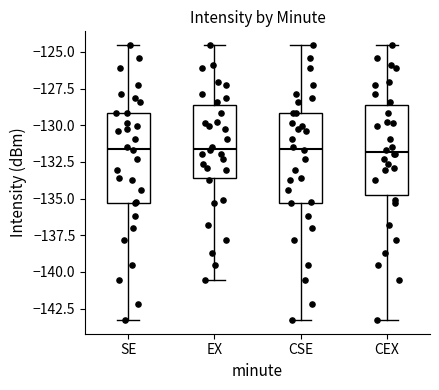

Reading left to right, transcribe this box plot: for each box, give where its median line is, the range the box spans, and where its two whiskers end, as read against the y-axis. The values are not printed on the chart, so give them approximately, as read against the axis.

SE: median -131.5, box -135.5 to -129.0, whiskers -143.5 to -124.5
EX: median -131.5, box -133.5 to -128.5, whiskers -140.5 to -124.5
CSE: median -131.5, box -135.5 to -129.0, whiskers -143.5 to -124.5
CEX: median -132.0, box -134.5 to -128.5, whiskers -143.5 to -124.5